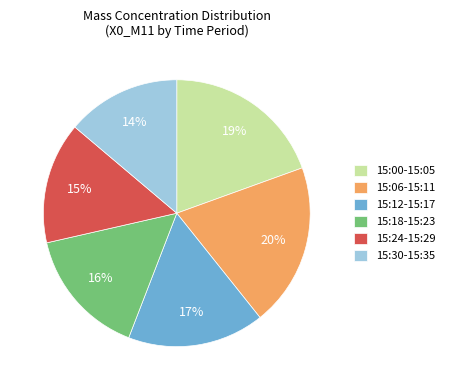

Is there any slice that represents more than half of the pie?

No